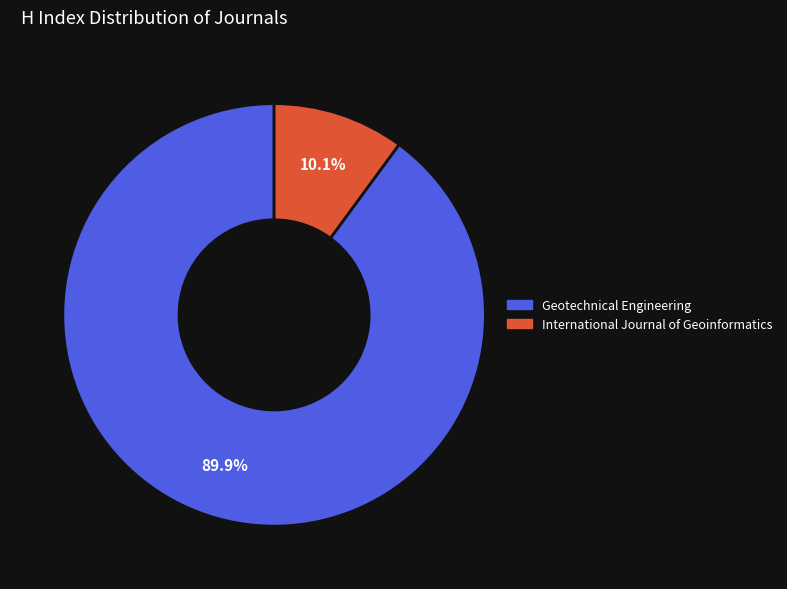

Which category has the smallest portion of the pie?

International Journal of Geoinformatics